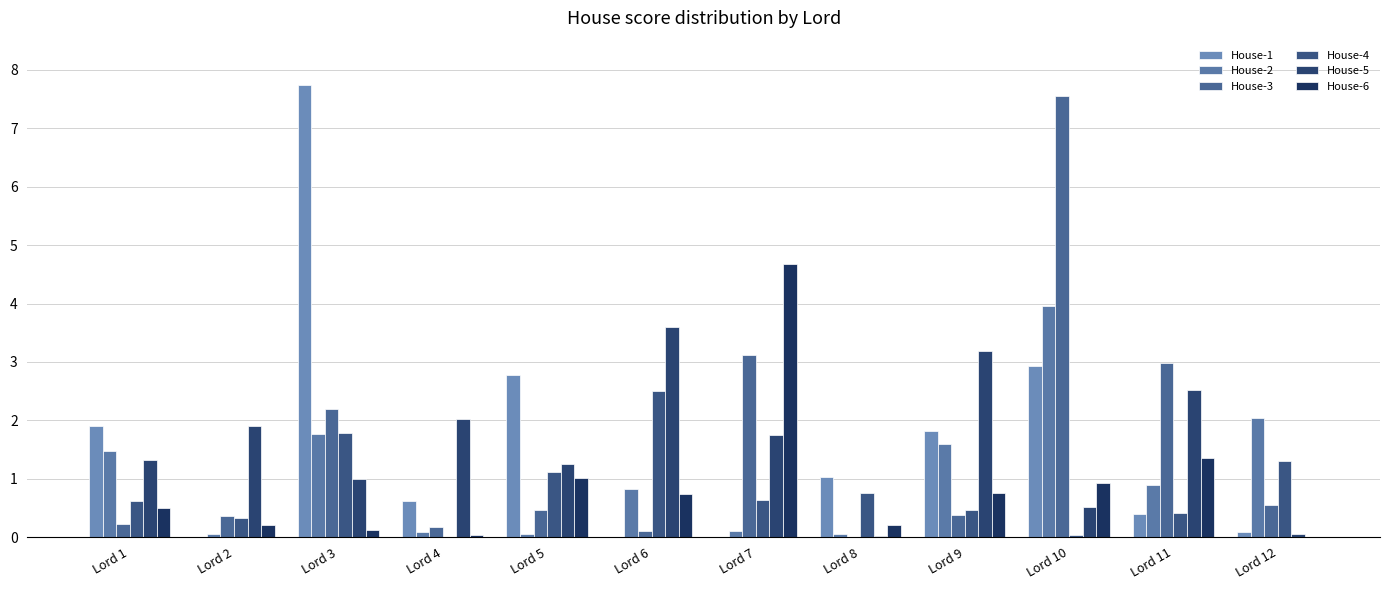

Rank the series at Lord 10 from lowest to highest value.

House-4, House-5, House-6, House-1, House-2, House-3